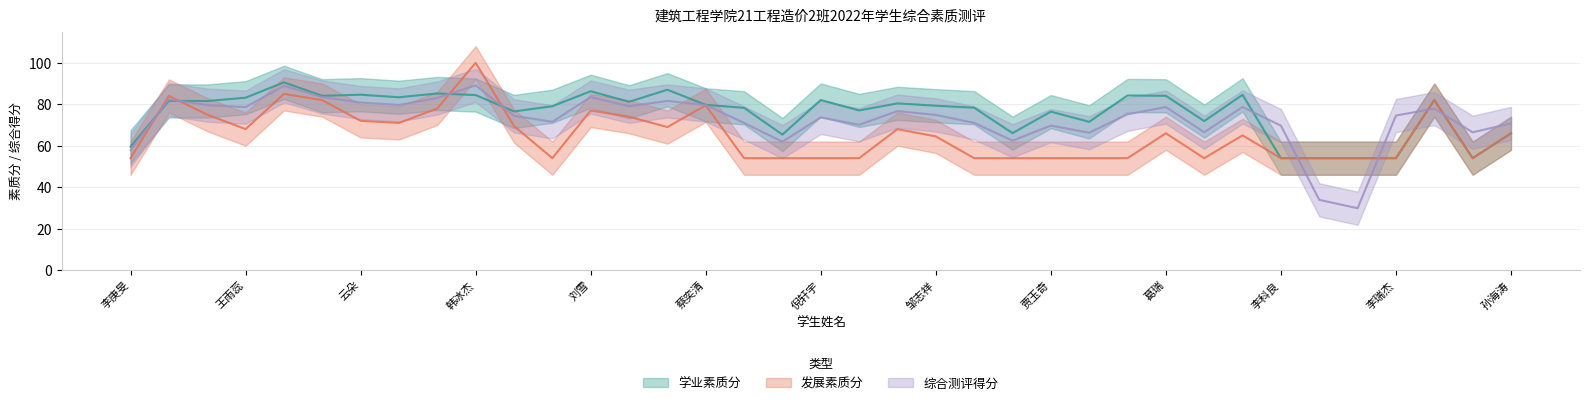

Is the value of 发展素质分 at 张霞 greater than the value of 学业素质分 at 王雨蕊?

No